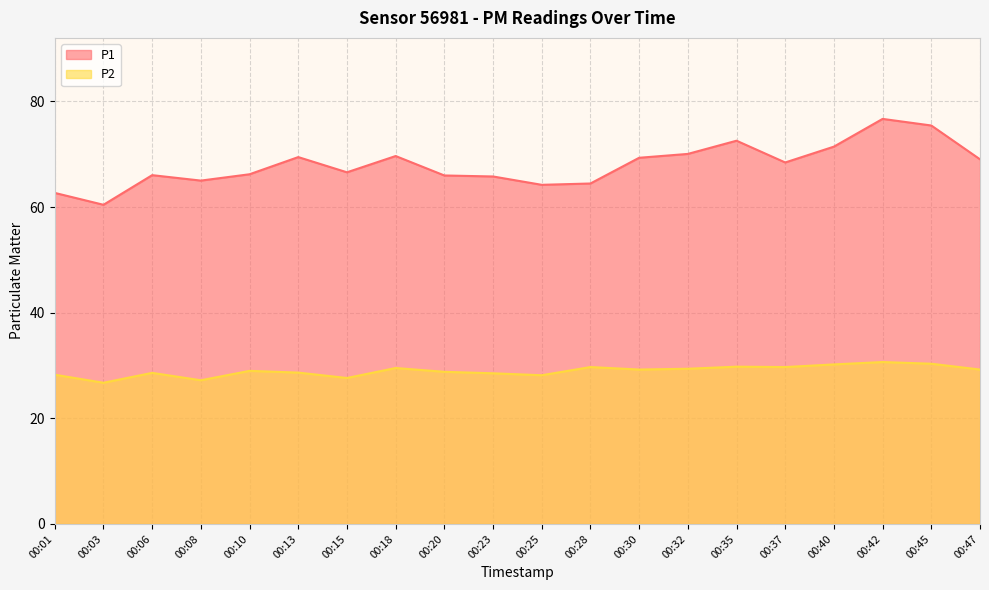

Reading right to left, what are all the values shown in this chart?

P1: 00:47=69.0	00:45=75.4	00:42=76.7	00:40=71.4	00:37=68.4	00:35=72.5	00:32=70.0	00:30=69.3	00:28=64.5	00:25=64.2	00:23=65.8	00:20=66.0	00:18=69.7	00:15=66.6	00:13=69.5	00:10=66.2	00:08=65.0	00:06=66.0	00:03=60.4	00:01=62.7
P2: 00:47=29.2	00:45=30.3	00:42=30.6	00:40=30.2	00:37=29.7	00:35=29.8	00:32=29.4	00:30=29.2	00:28=29.7	00:25=28.1	00:23=28.5	00:20=28.8	00:18=29.5	00:15=27.6	00:13=28.6	00:10=29.0	00:08=27.2	00:06=28.6	00:03=26.7	00:01=28.2